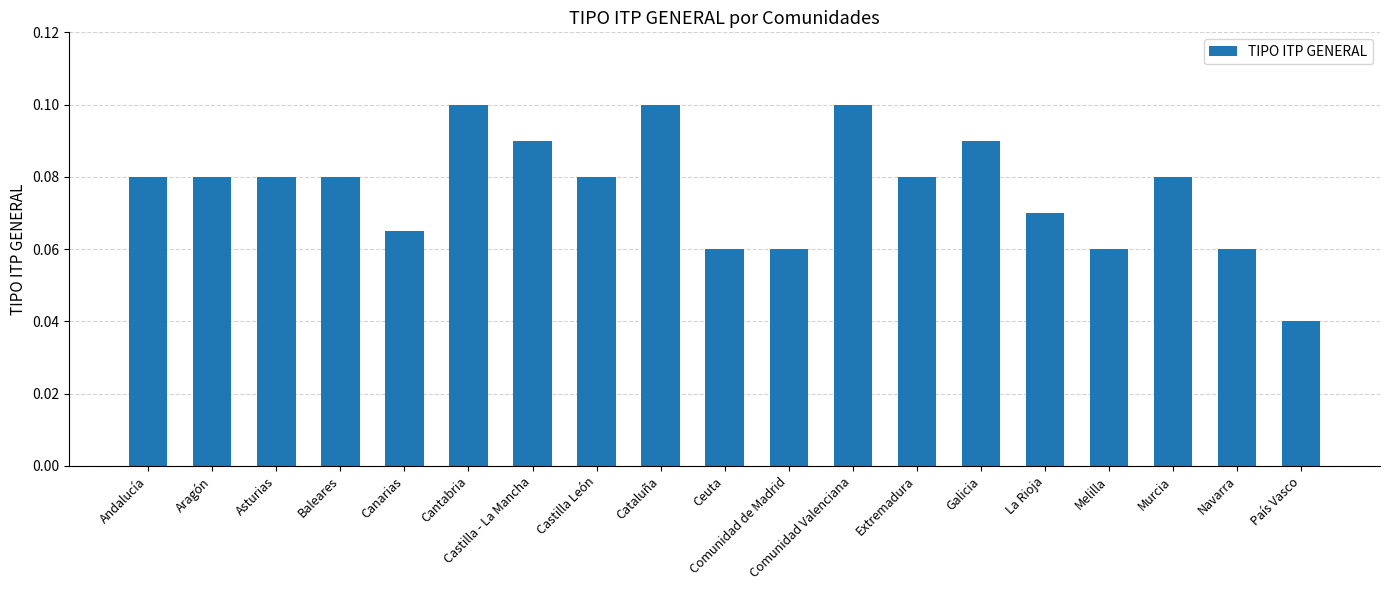

How many bars are there in total?

19